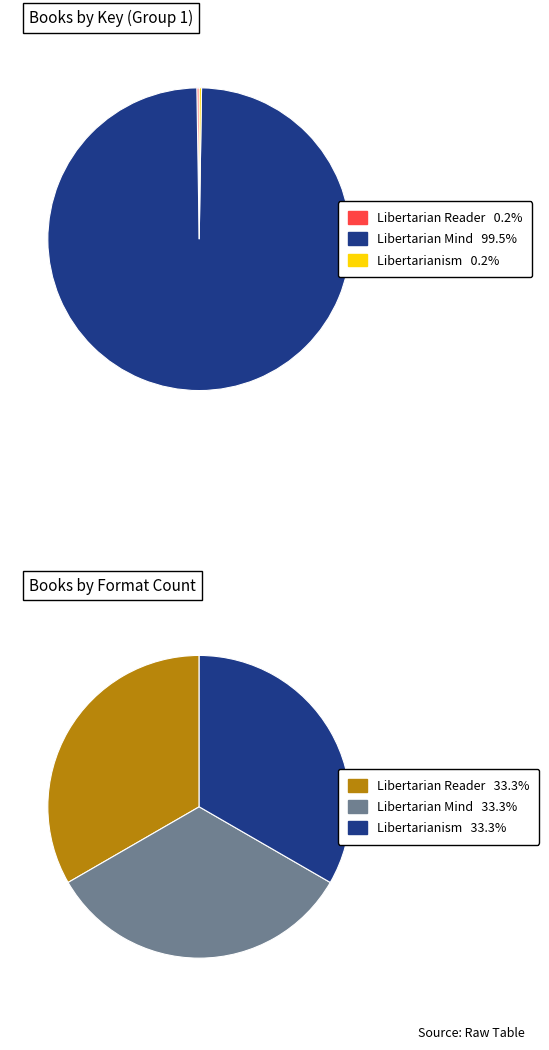

Does Libertarianism represent more than half of the total?

No